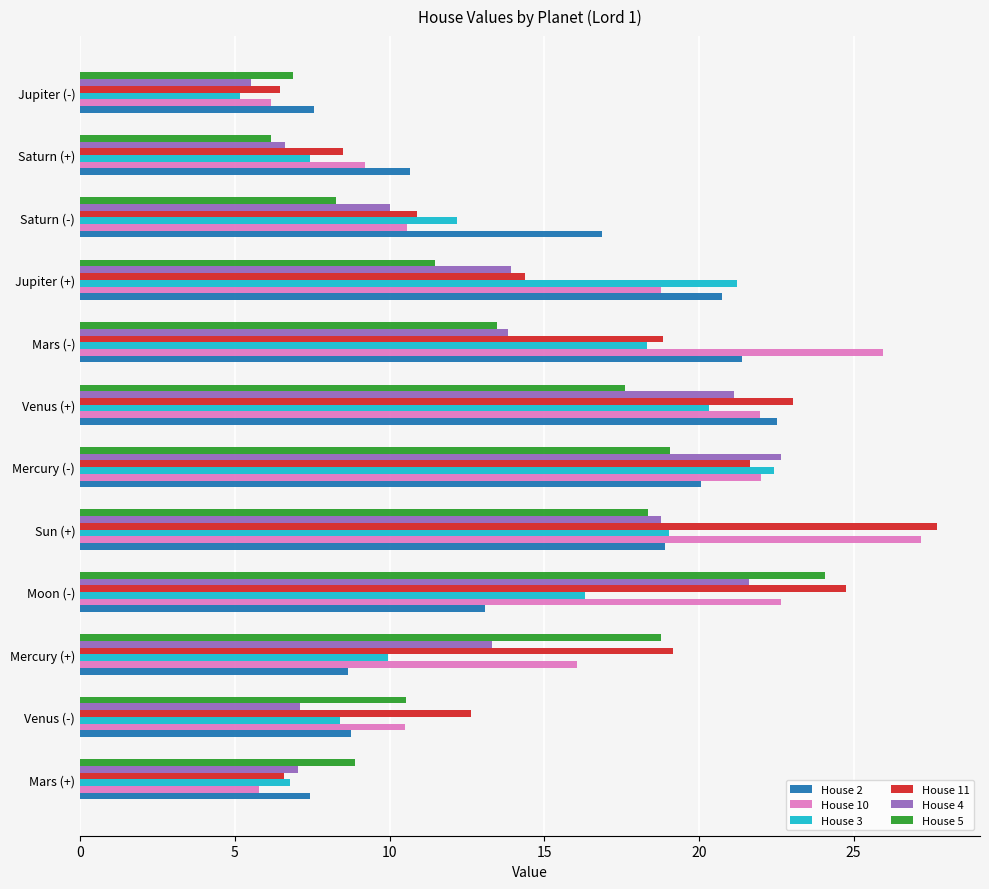

How many values in the House 11 series exceed 18?

6